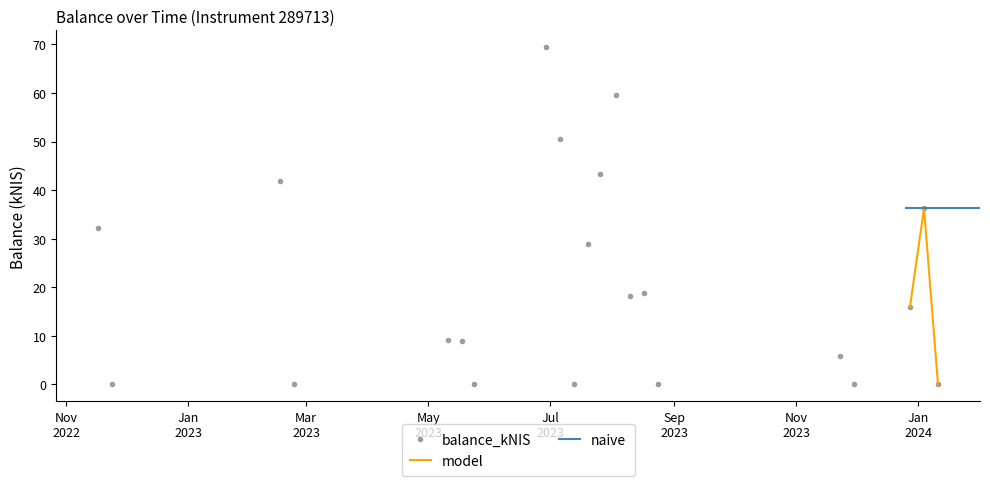

Count the number of values greater than 16.

11